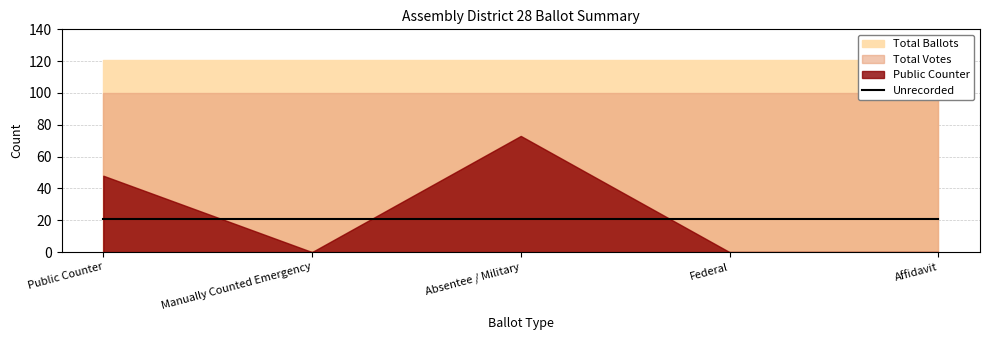

In Public Counter, how many points are higher than both neighbors (excluding endpoints)?

1